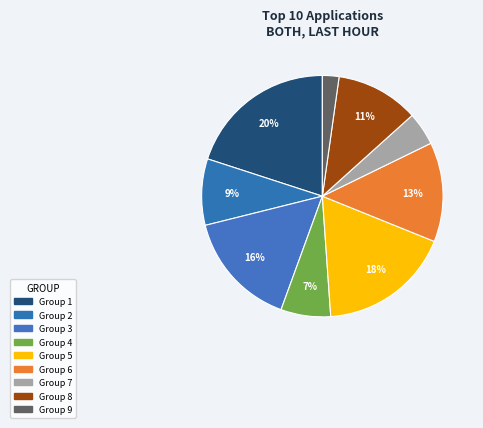

How many segments does this pie chart have?

9